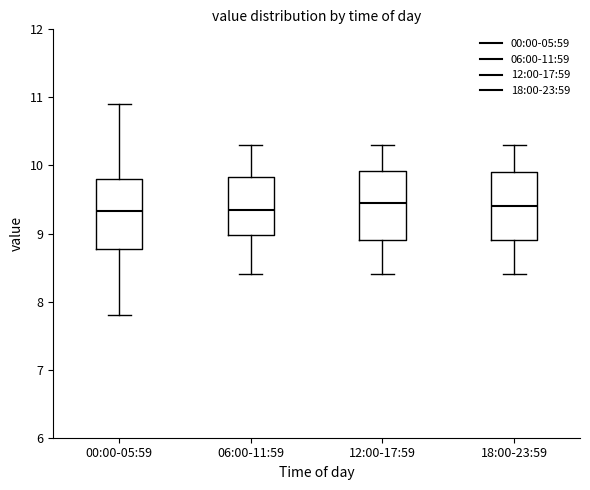

Where does the upper whisker of the box for 12:00-17:59 end on the y-axis? The values are not printed on the chart, so give them approximately, as read against the axis.

10.3